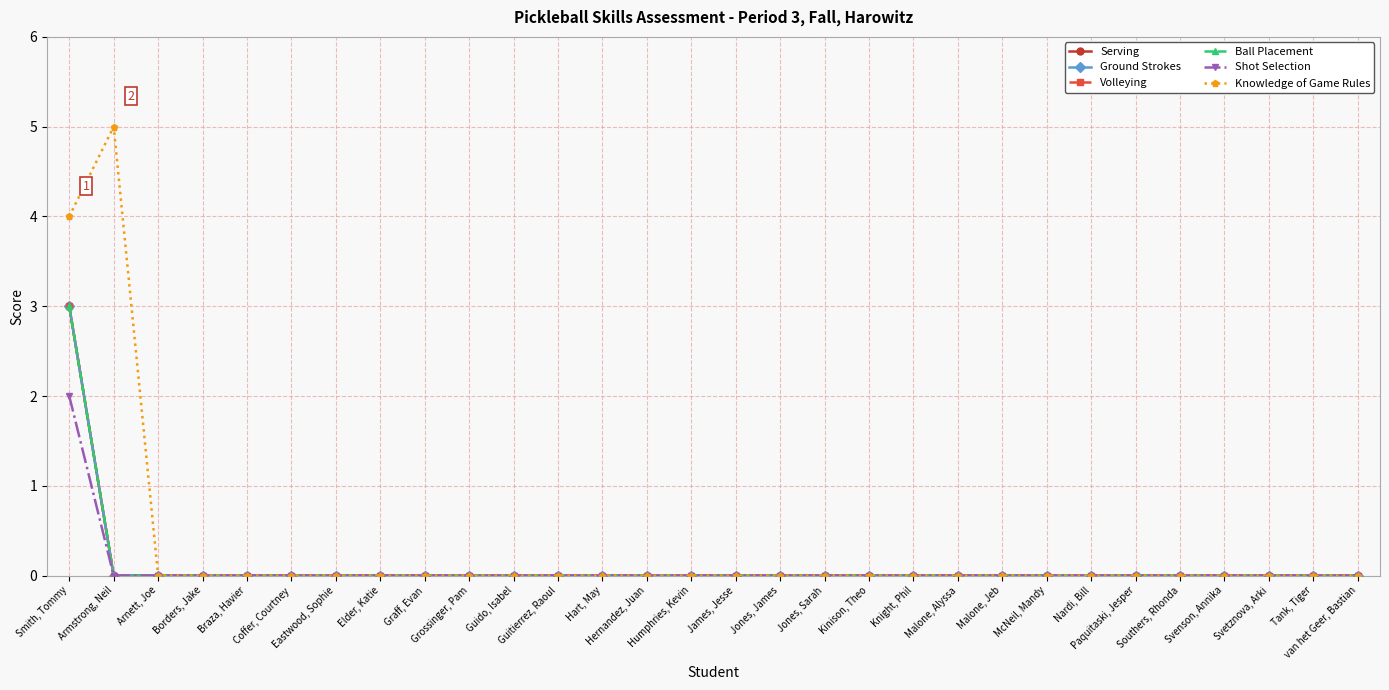

True or false: Ground Strokes and Shot Selection cross at least once.

False